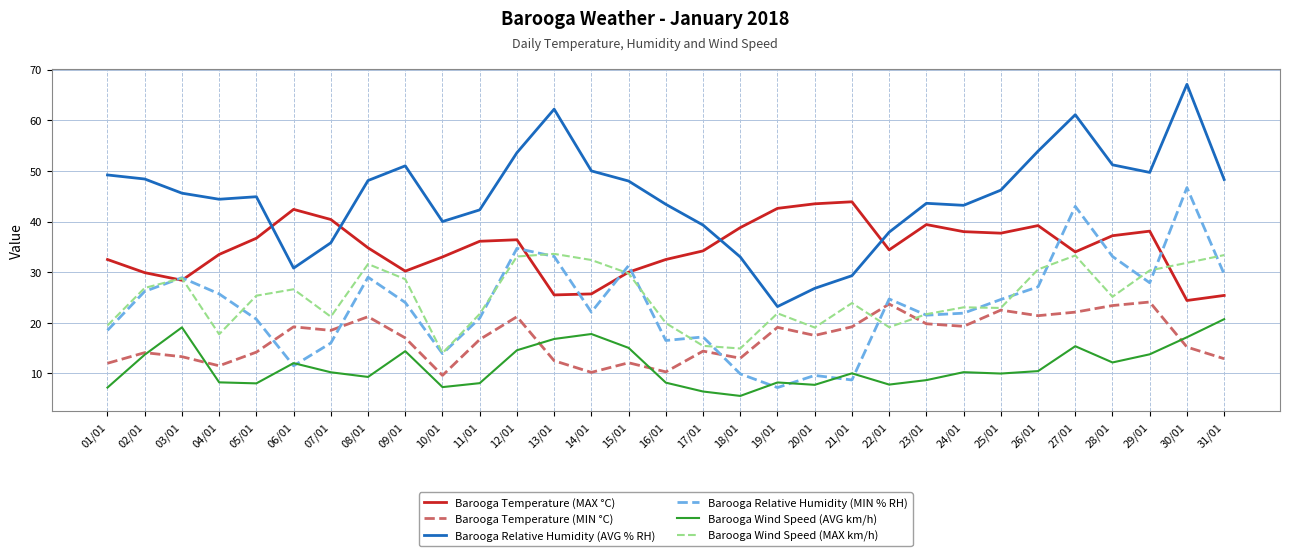

What is the difference between the maximum and second lowest values in the Barooga Wind Speed (AVG km/h) series?

14.3